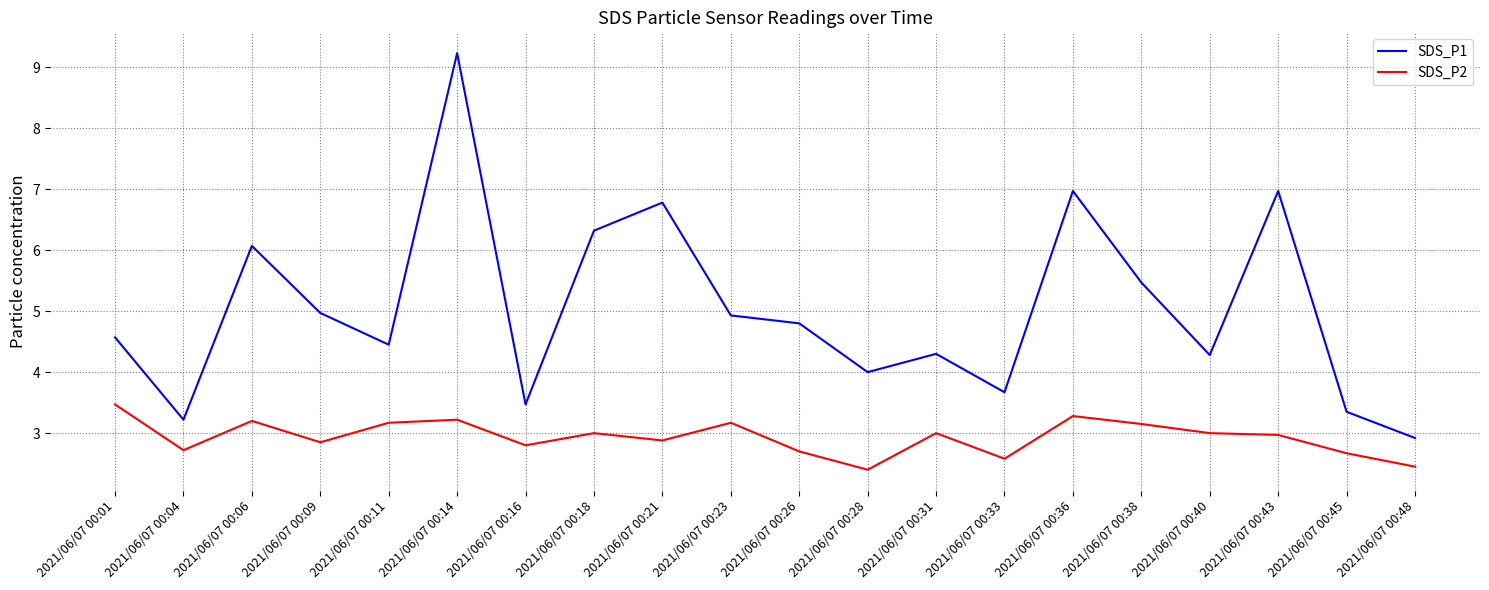

True or false: SDS_P2 has a value of 2.2 at 2021/06/07 00:06.

False